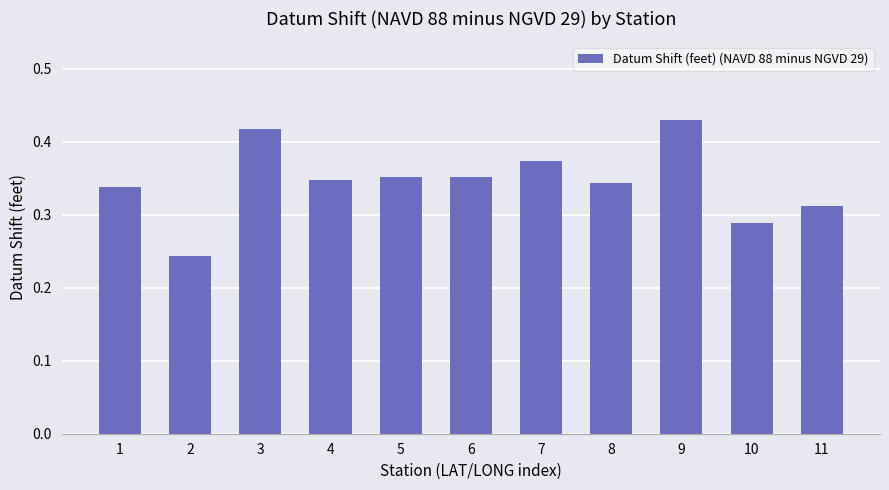

What is the sum of all values?

3.8